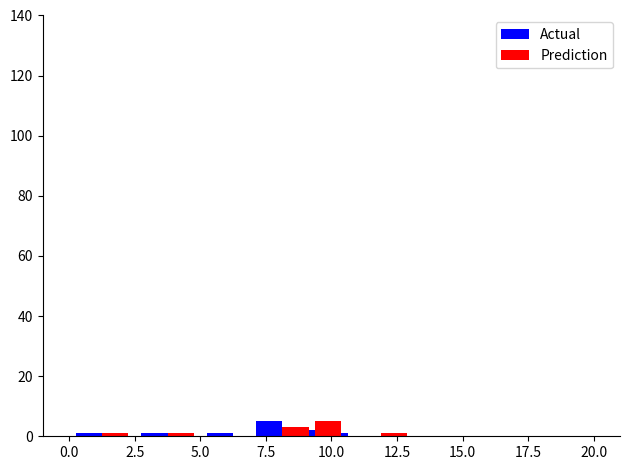

Between 7.5 and 17.5, which series saw the biggest shift?

Actual